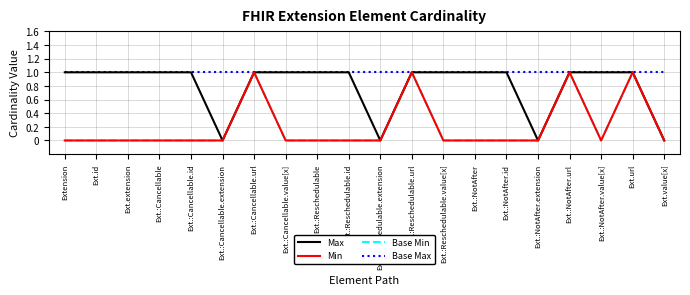

Does the chart have visible grid lines?

Yes